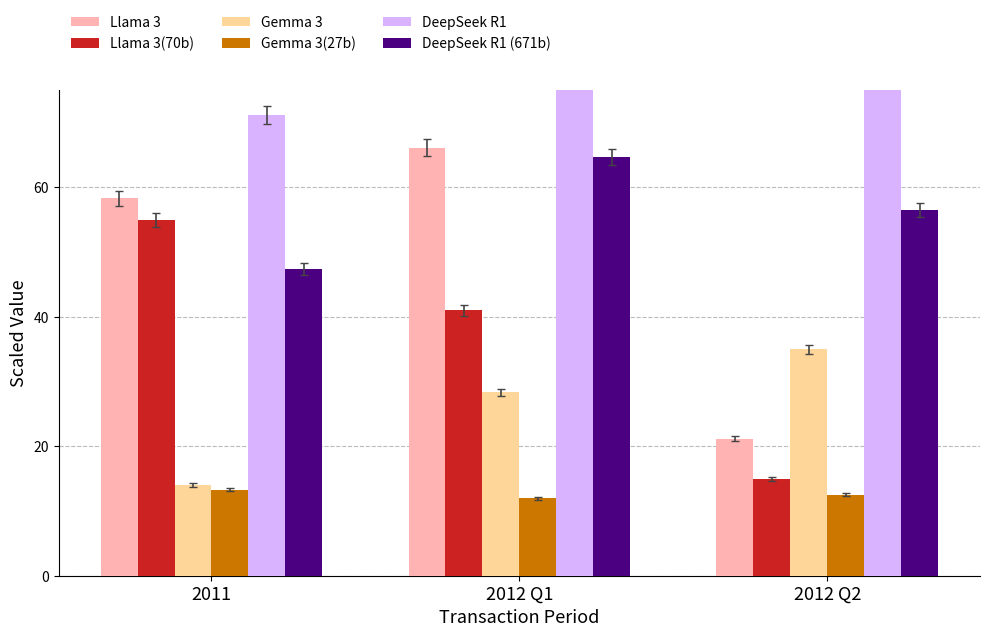

What is the maximum value shown in the chart?

97.0